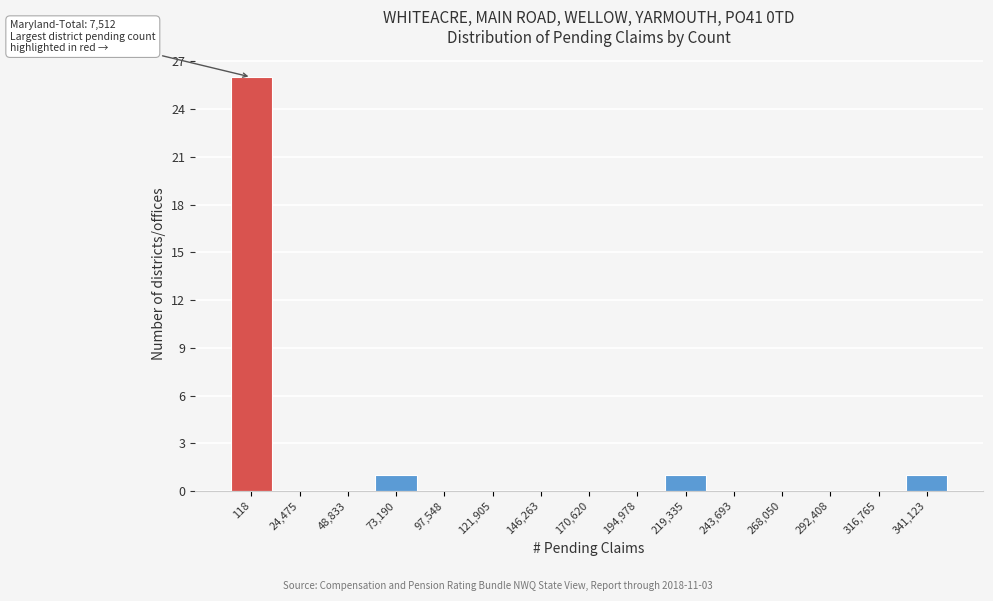

What is the sum of the values at 243,693 and 118?

26